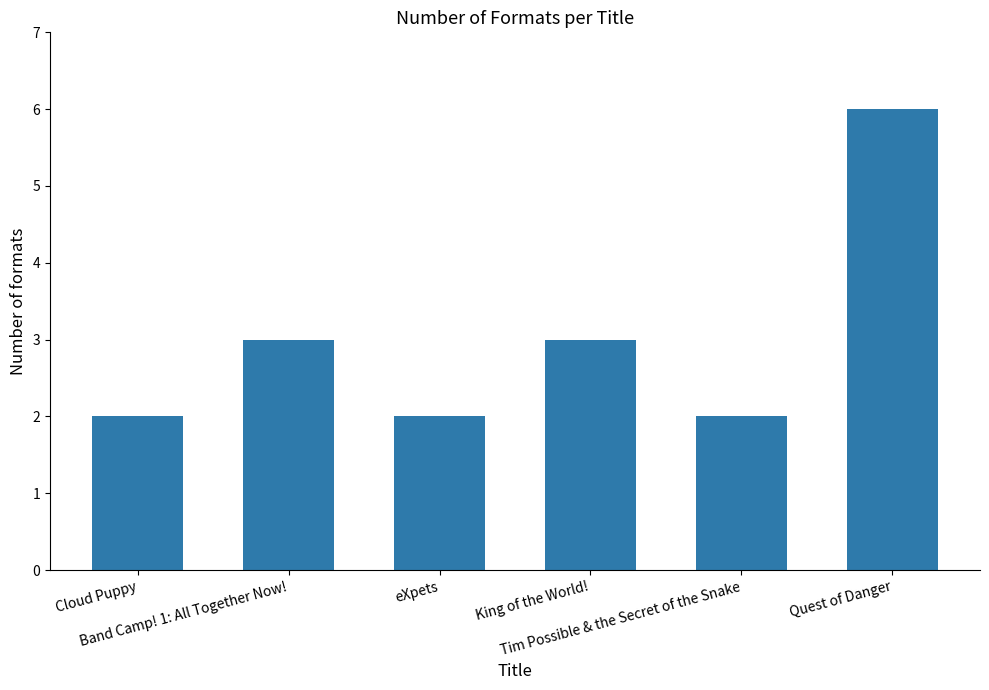

What is the average value?

3